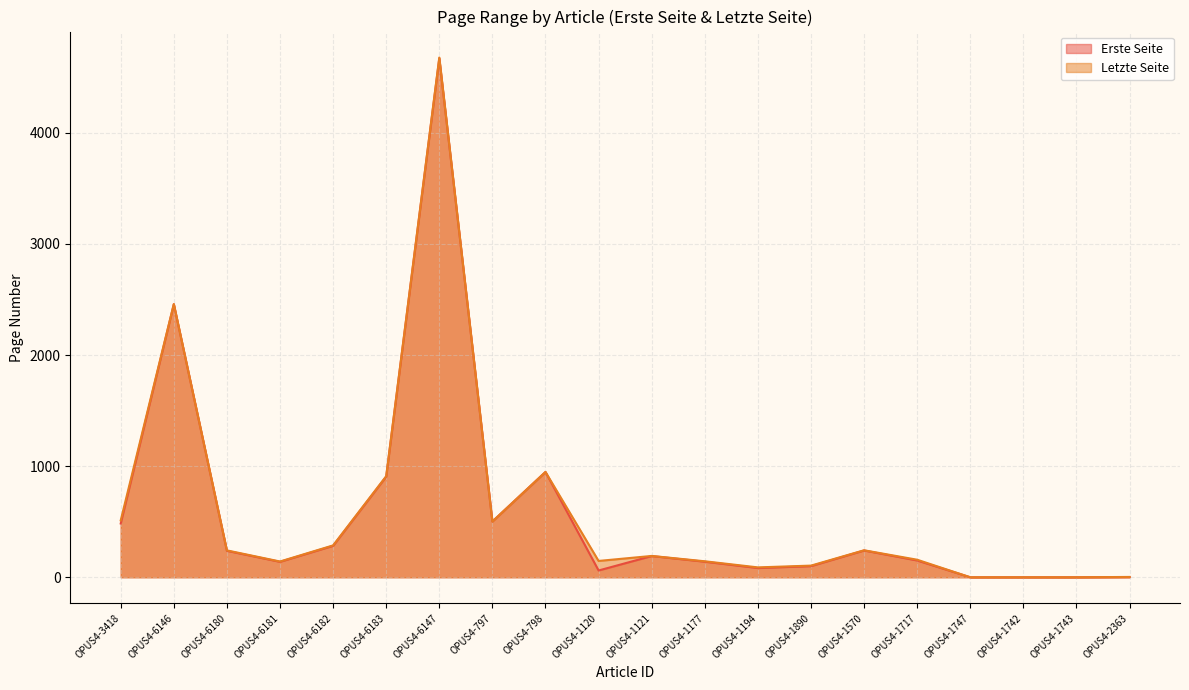

Rank the categories by Erste Seite value from highest to lowest.

OPUS4-6147, OPUS4-6146, OPUS4-798, OPUS4-6183, OPUS4-797, OPUS4-3418, OPUS4-6182, OPUS4-1570, OPUS4-6180, OPUS4-1121, OPUS4-1717, OPUS4-1177, OPUS4-6181, OPUS4-1890, OPUS4-1194, OPUS4-1120, OPUS4-2363, OPUS4-1747, OPUS4-1742, OPUS4-1743